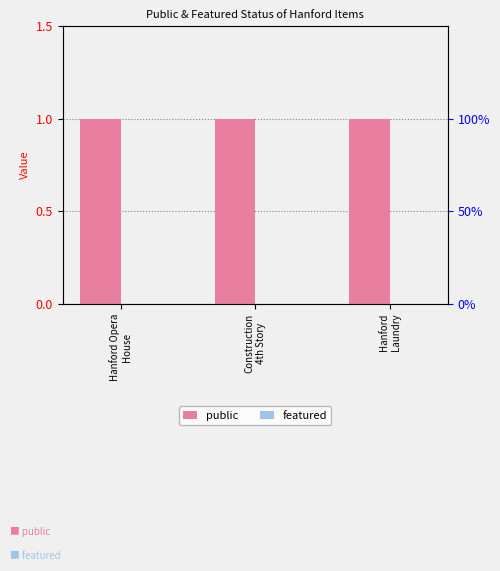

At which category is the sum across all series the highest?

Hanford Opera
House